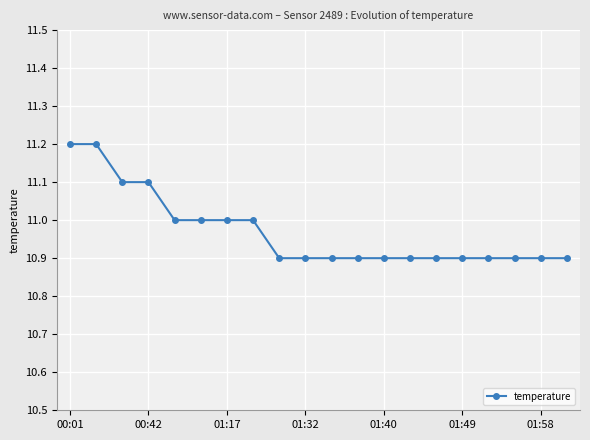

How many values are between 10 and 11?

16